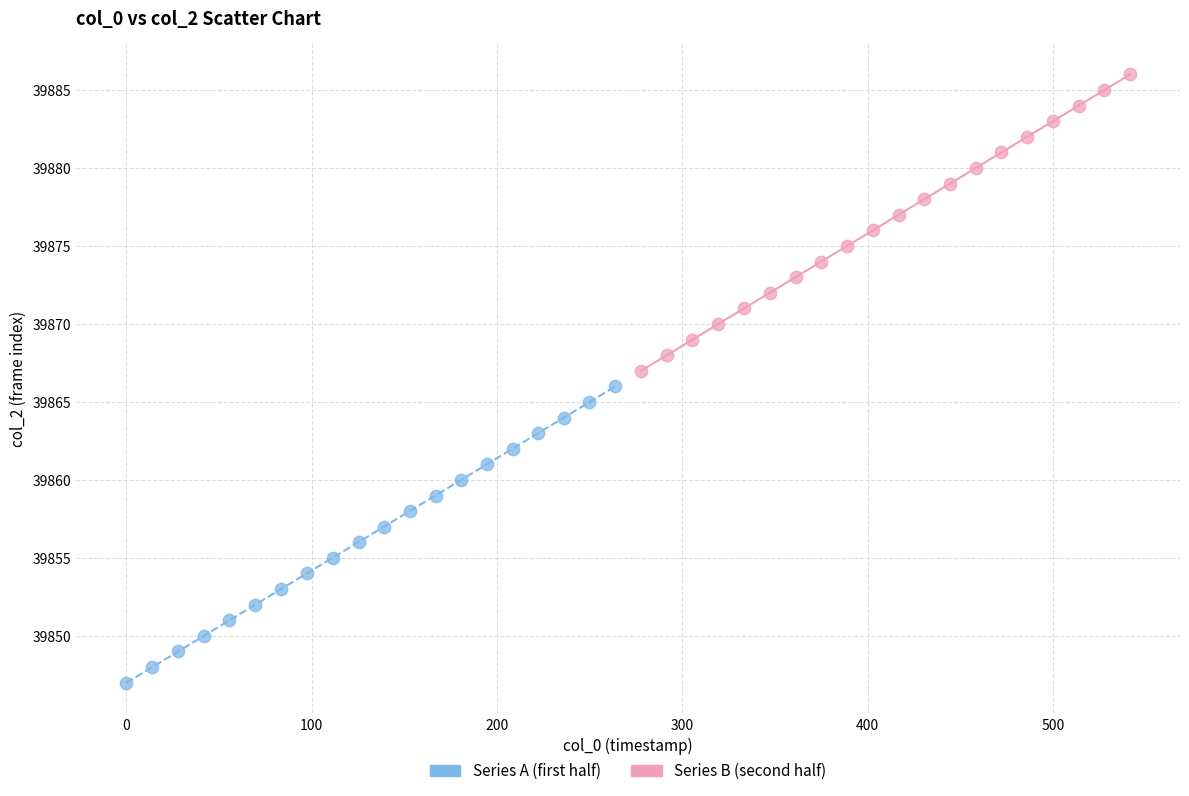

Which series contains the lowest Y value?

Series A (first half)